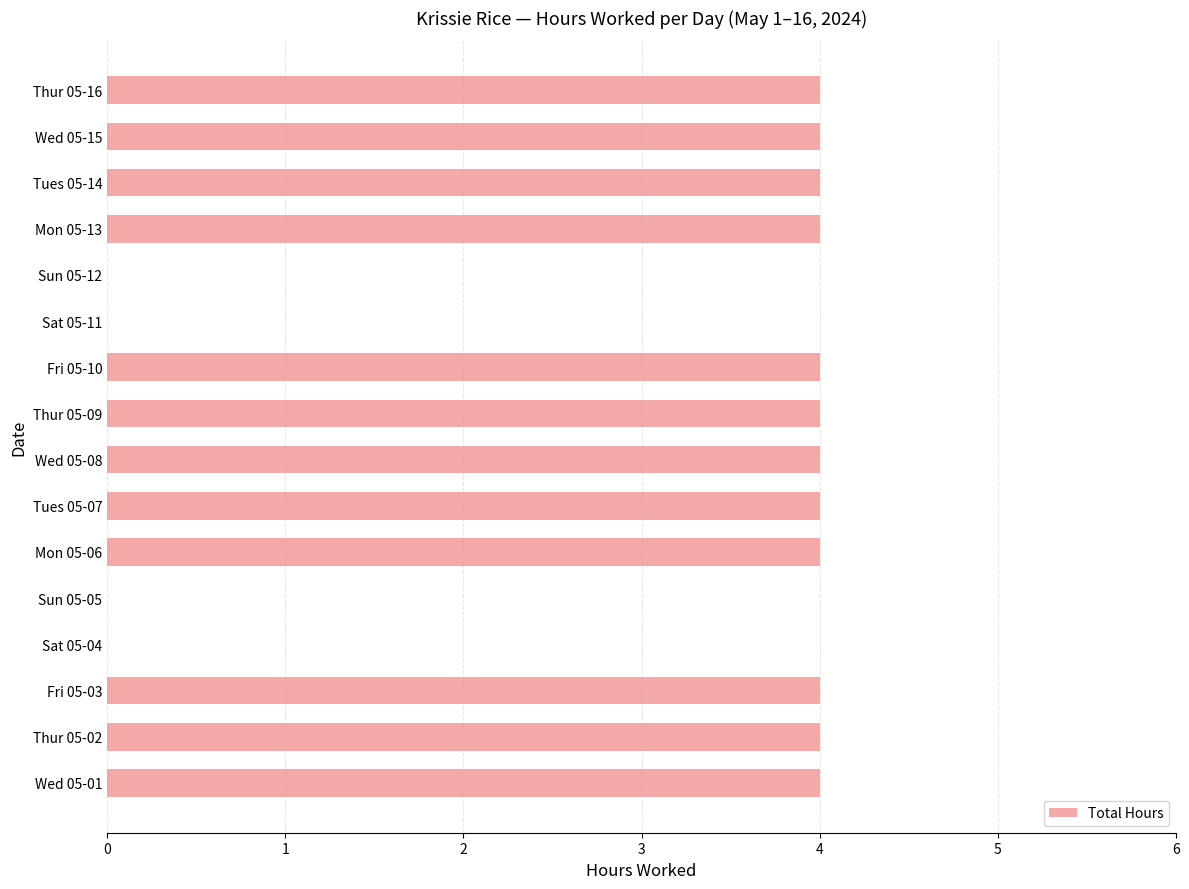

What is the sum of all values?

48